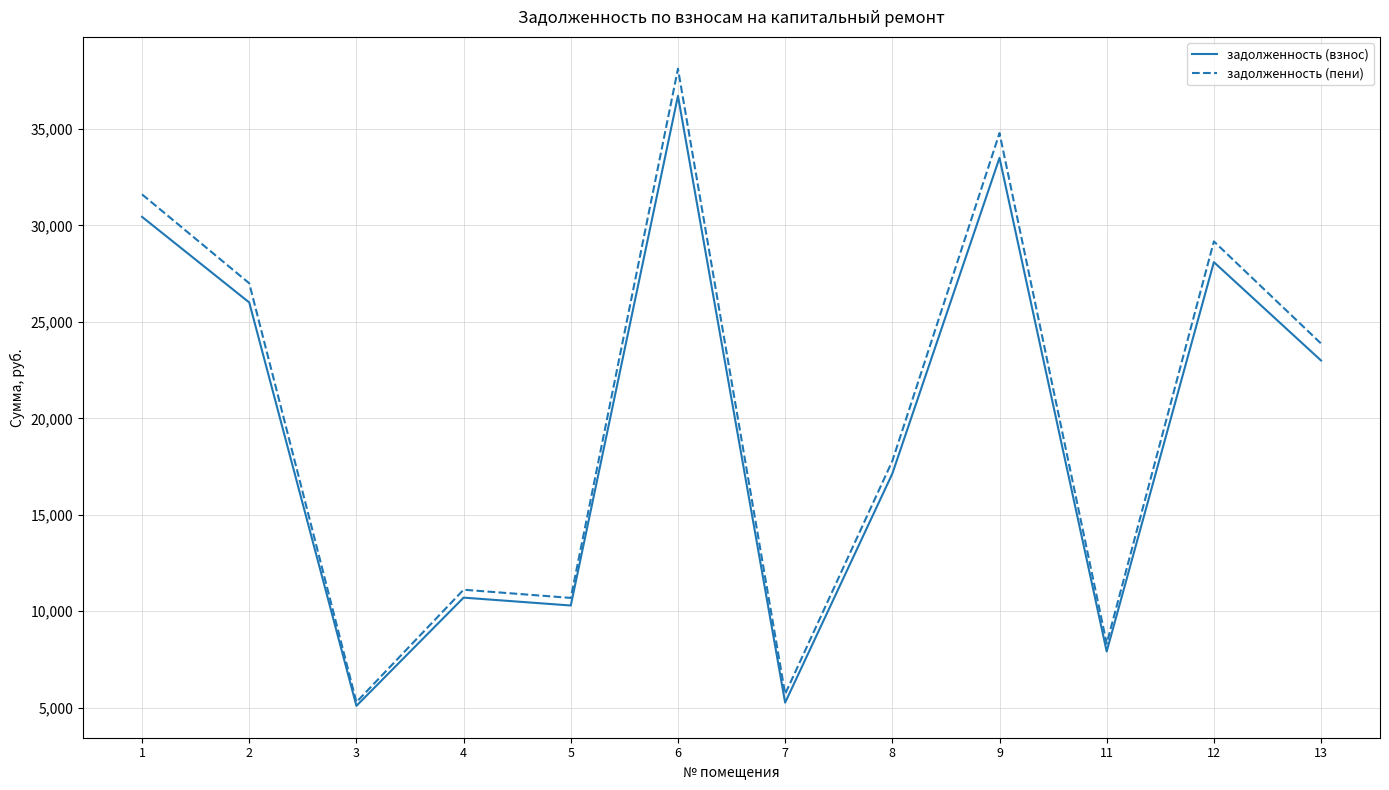

Which series has the largest total across all categories?

задолженность (пени)